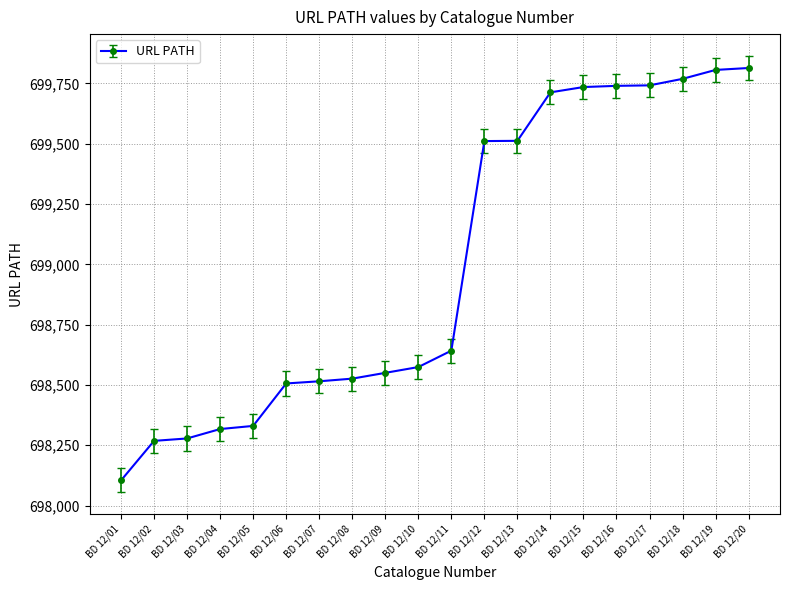

Is it true that the value at BD 12/11 is 191287?

False